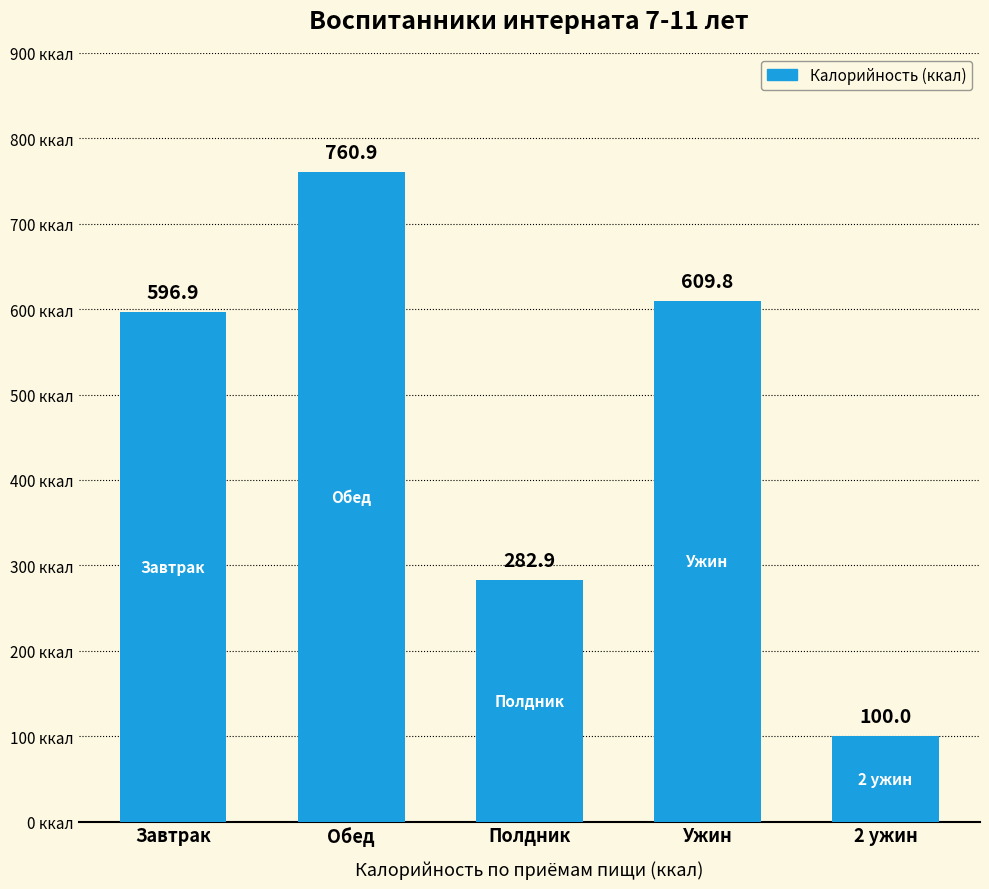

What is the smallest value displayed?

100.0